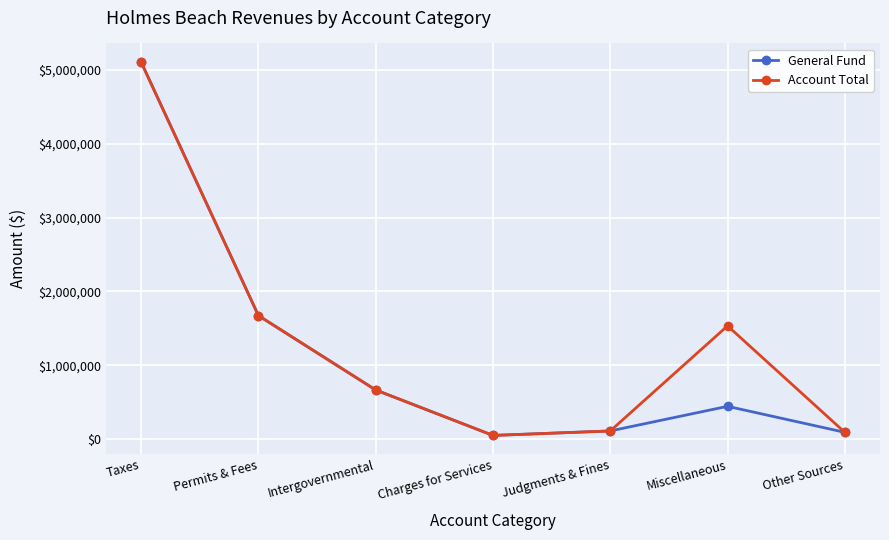

Does the chart have visible grid lines?

Yes